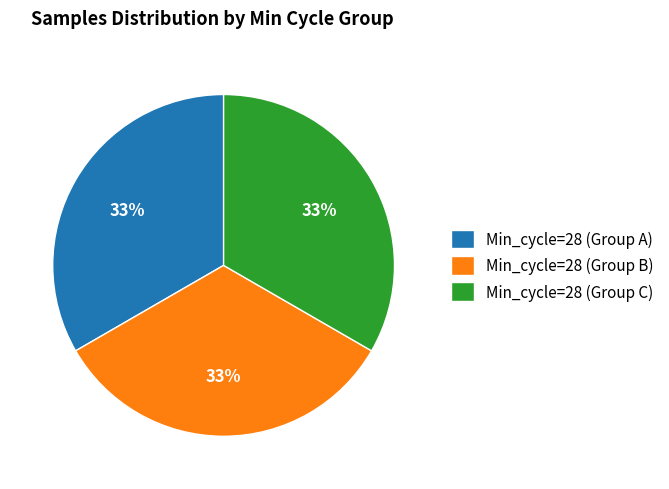

To the nearest percent, what is the average slice percentage?

33%